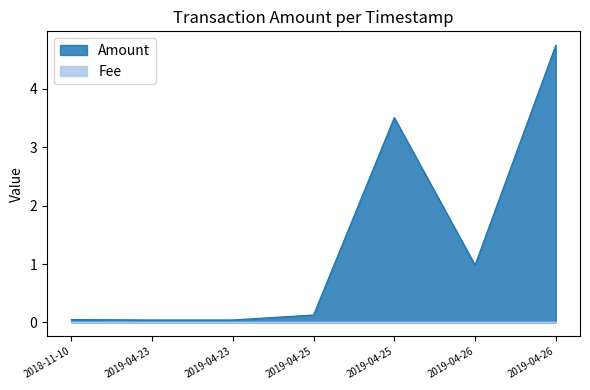

The chart shows a value of 1.0 at 2019-04-26. True or false?

True